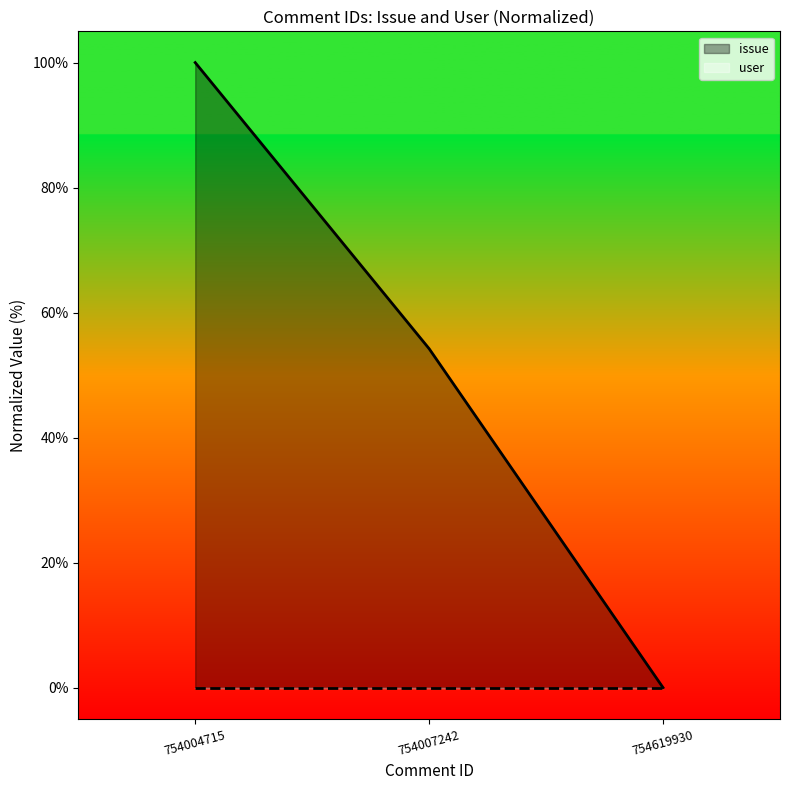

What is the greatest value displayed?

100.0